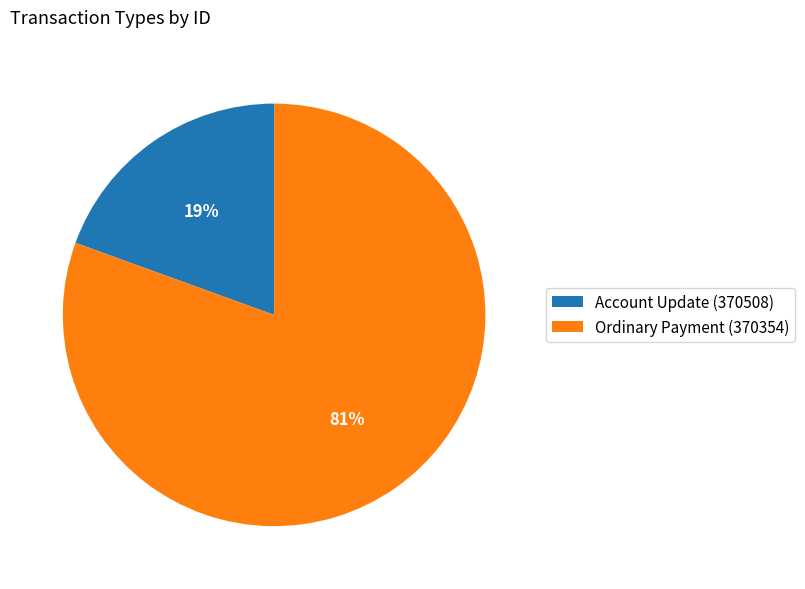

The Account Update (370508) slice represents 31% of the pie. True or false?

False